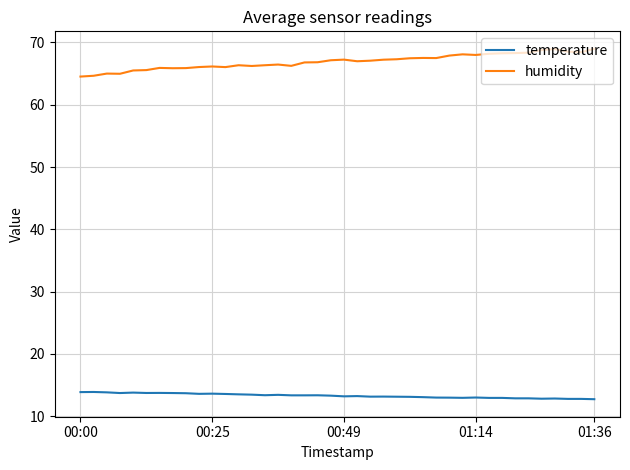

What are all the series names shown in the legend?

temperature, humidity